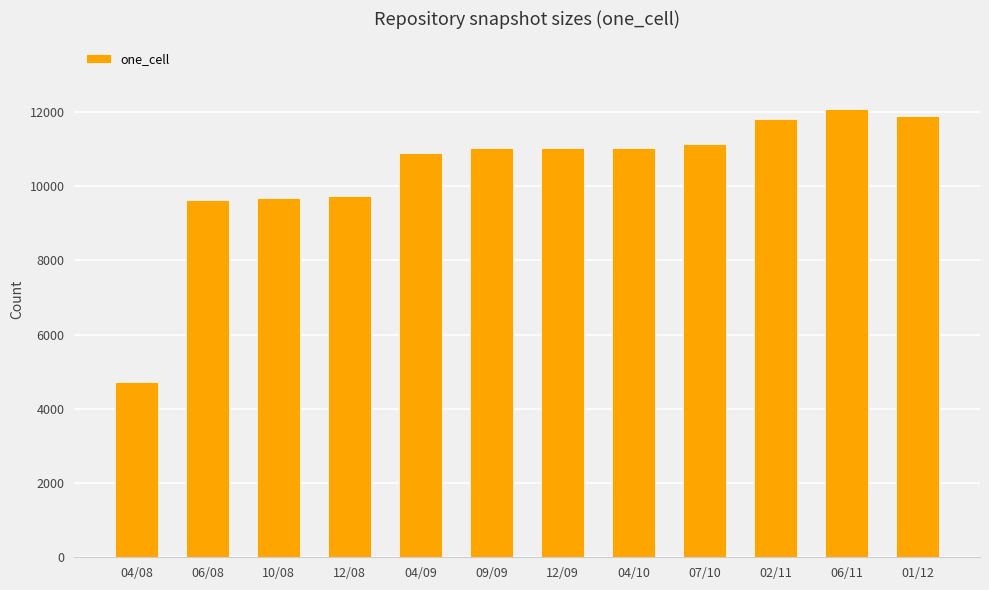

Which has a higher value, 04/10 or 04/08?

04/10